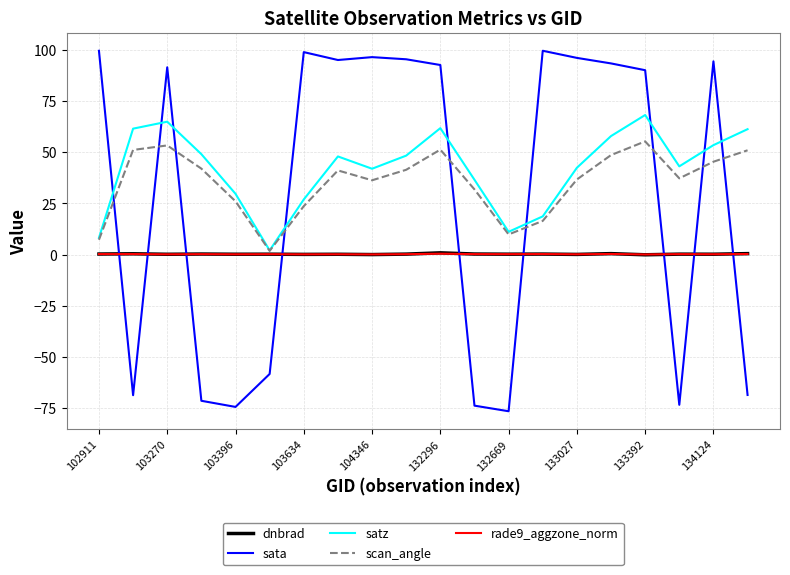

What is the maximum value shown in the chart?

99.7